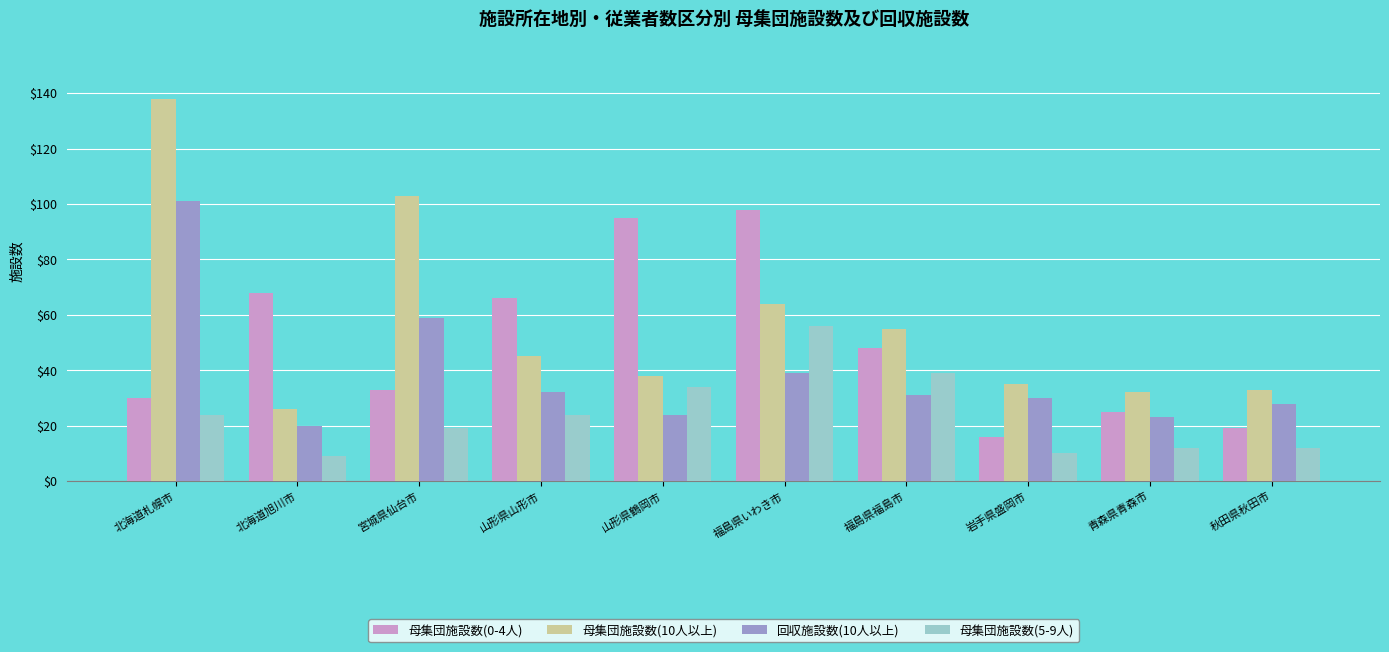

Are the bars grouped side by side (vs. stacked)?

Yes